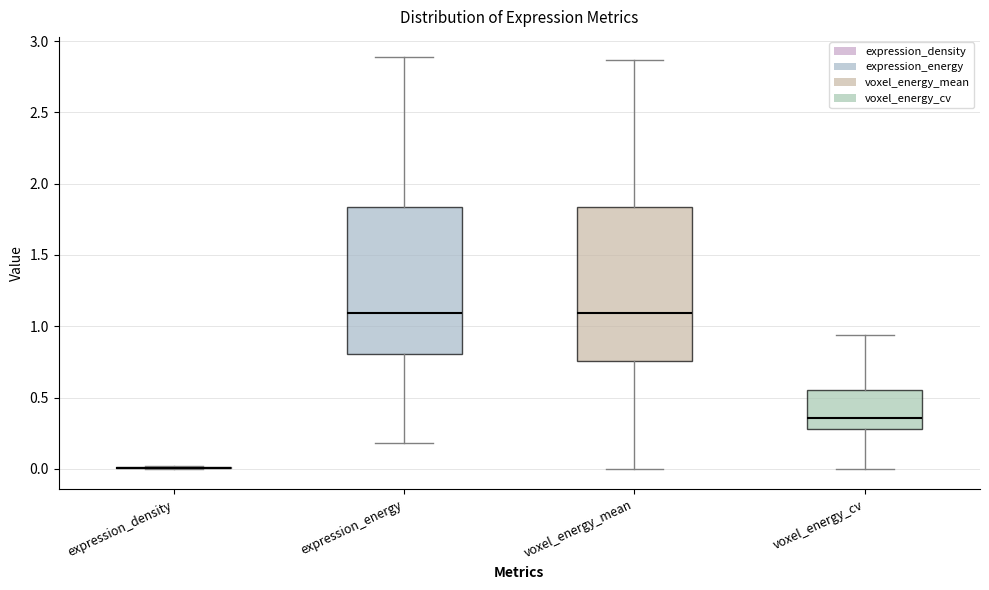

Reading left to right, transcribe this box plot: for each box, give where its median line is, the range the box spans, and where its two whiskers end, as read against the y-axis. The values are not printed on the chart, so give them approximately, as read against the axis.

expression_density: box collapsed to a line at 0.00, whiskers 0.00 to 0.00
expression_energy: median 1.10, box 0.80 to 1.85, whiskers 0.20 to 2.90
voxel_energy_mean: median 1.10, box 0.75 to 1.85, whiskers 0.00 to 2.85
voxel_energy_cv: median 0.35, box 0.30 to 0.55, whiskers 0.00 to 0.95